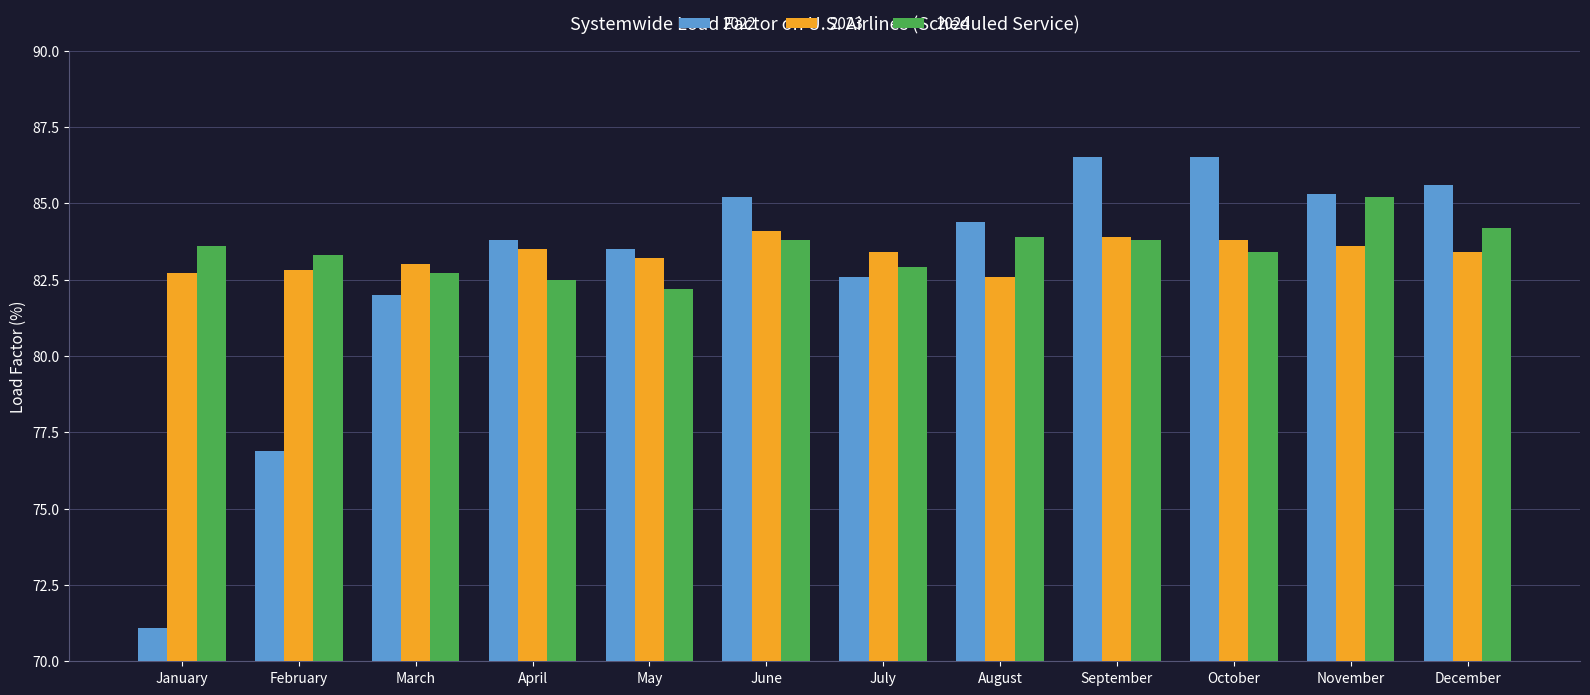

The value of 2023 at April is 123.4. True or false?

False